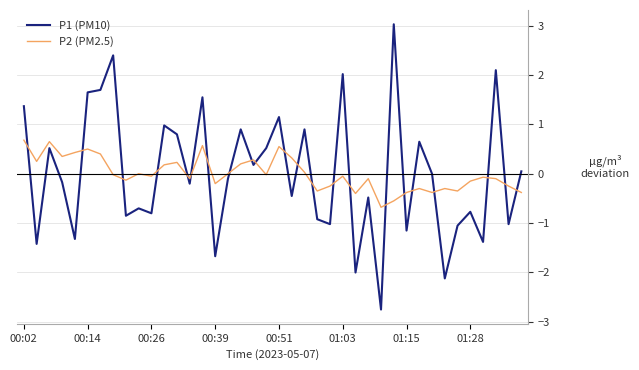

True or false: P1 (PM10) and P2 (PM2.5) intersect in this chart.

True